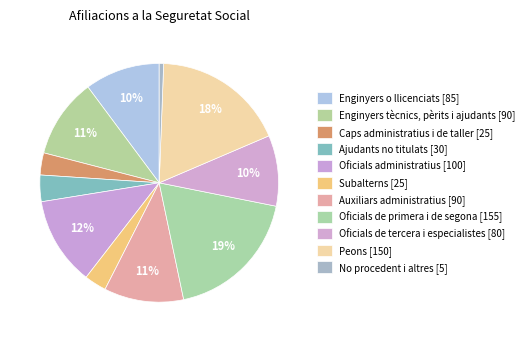

How many slices are in this pie chart?

11